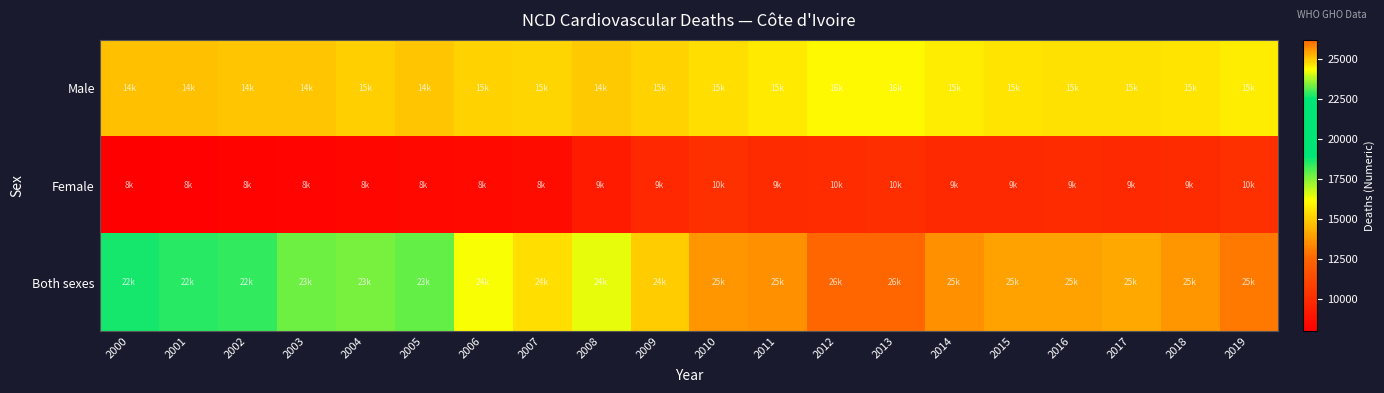

How many data points does each series have?

20